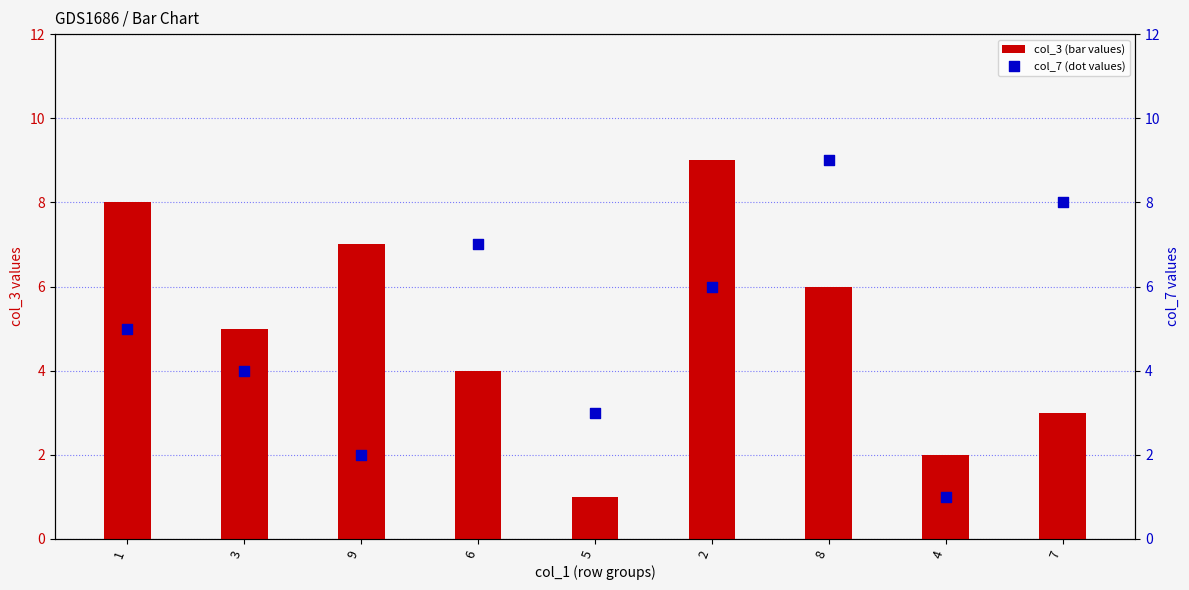

Is the value of col_3 (bar values) at 5 greater than the value of col_7 (dot values) at 6?

No